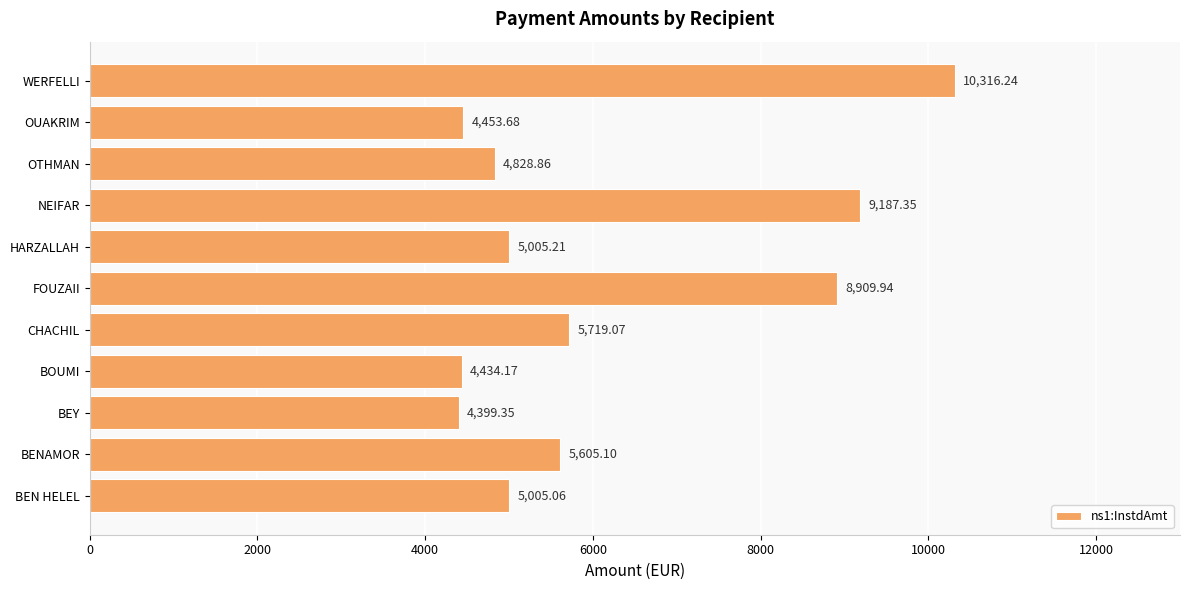

Count the number of values greater than 5005.

7